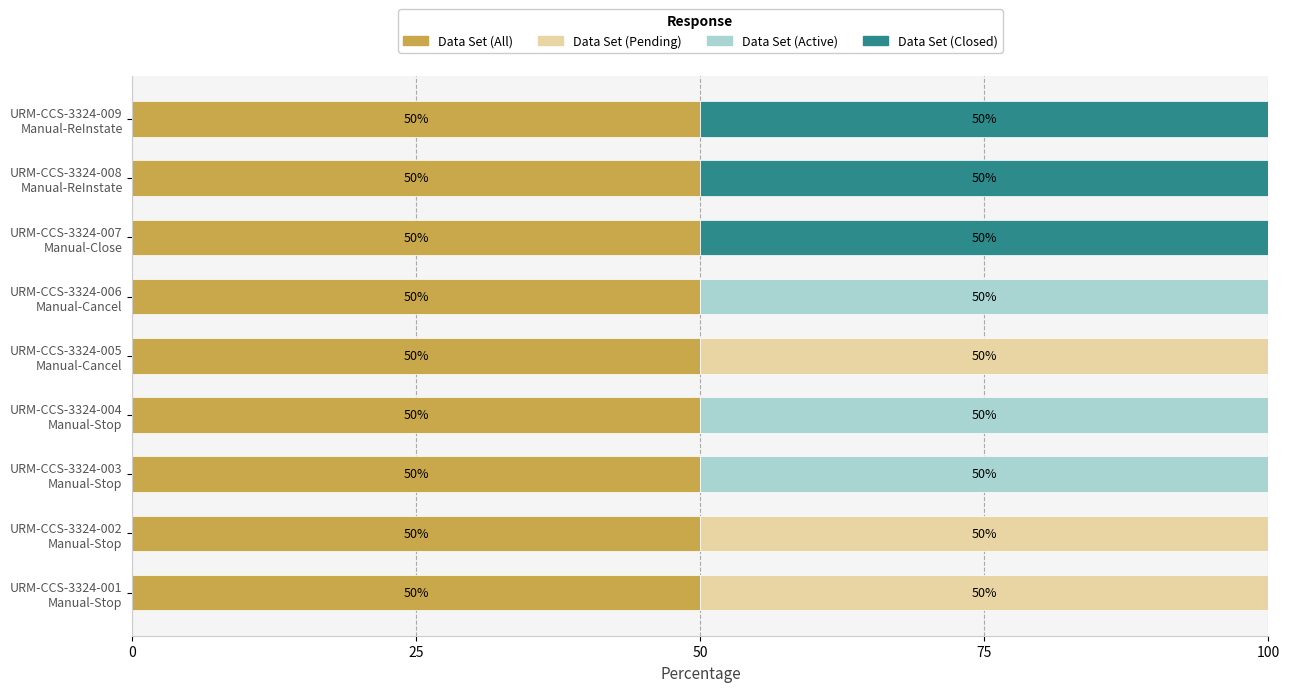

What are all the series names shown in the legend?

Data Set (All), Data Set (Pending), Data Set (Active), Data Set (Closed)